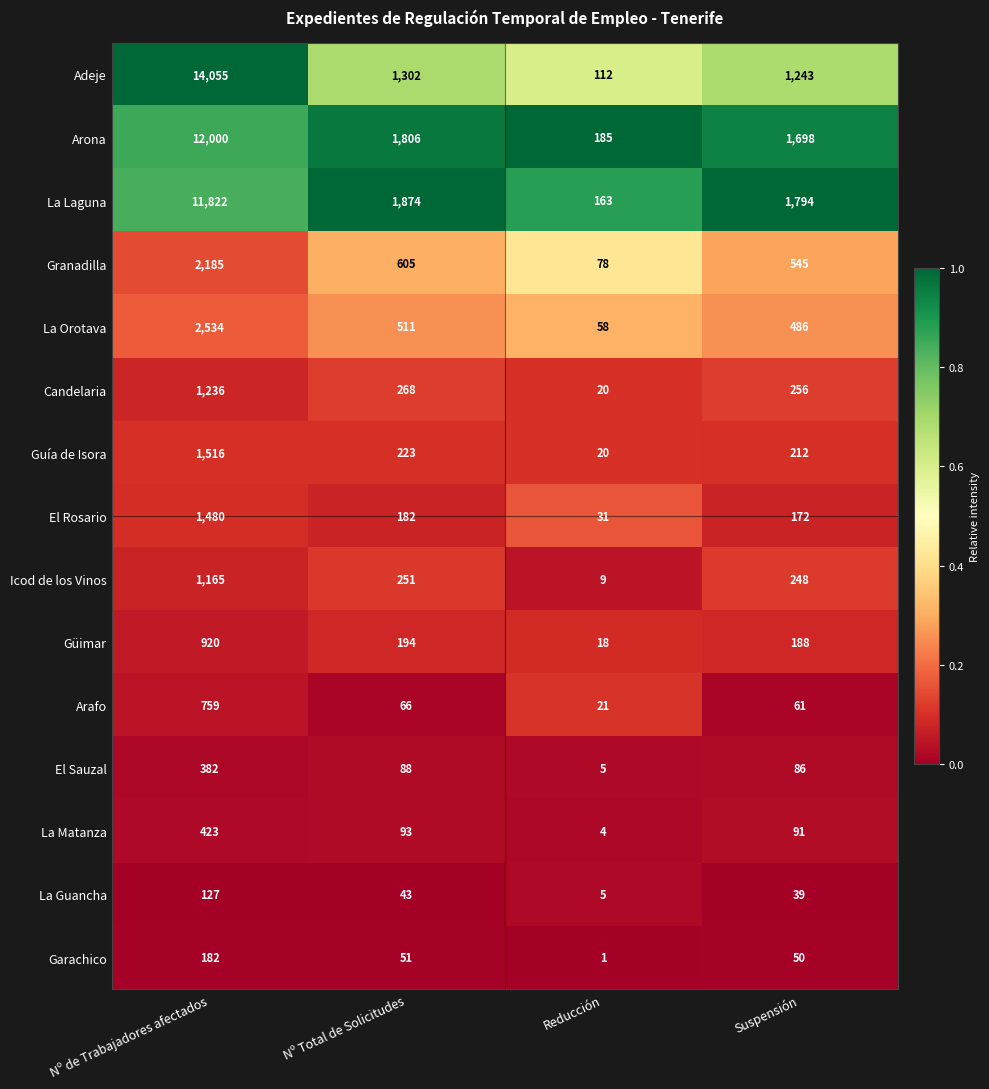

What is the difference between the second highest and second lowest values in the La Guancha series?

4